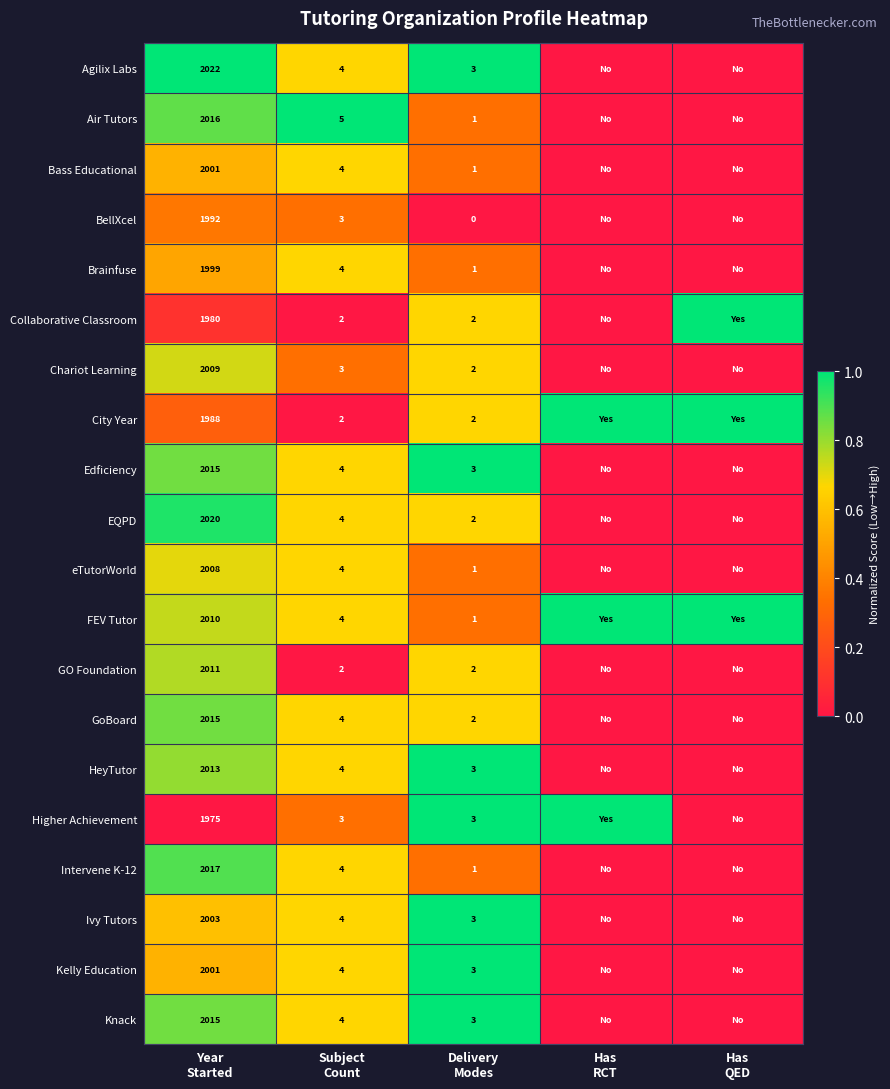

Rank the series at Delivery Modes from highest to lowest value.

Agilix Labs, Edficiency, HeyTutor, Higher Achievement, Ivy Tutors, Kelly Education, Knack, Collaborative Classroom, Chariot Learning, City Year, EQPD, GO Foundation, GoBoard, Air Tutors, Bass Educational, Brainfuse, eTutorWorld, FEV Tutor, Intervene K-12, BellXcel